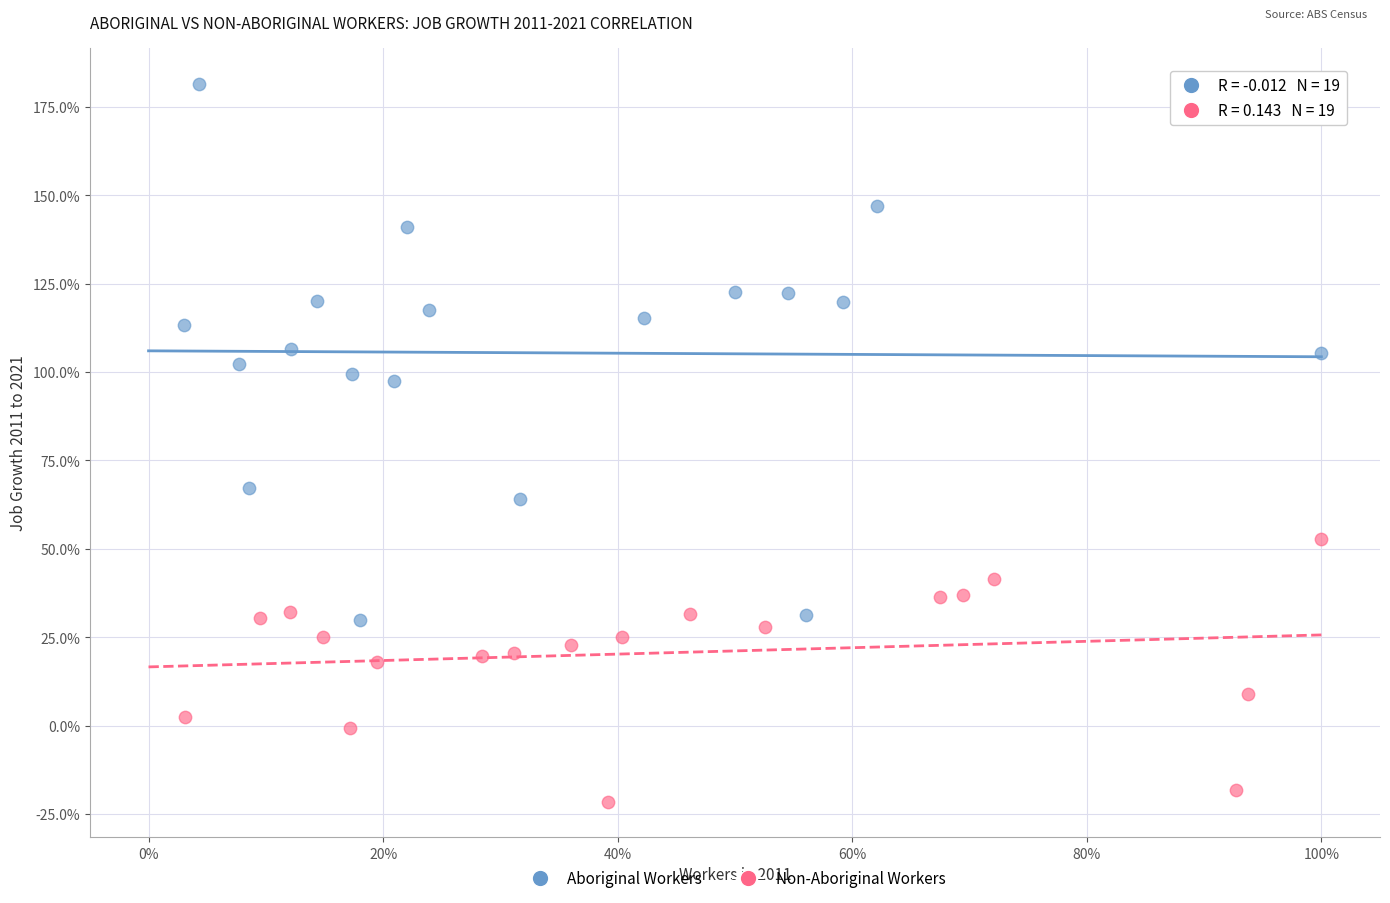

What are all the series names shown in the legend?

Aboriginal Workers, Non-Aboriginal Workers